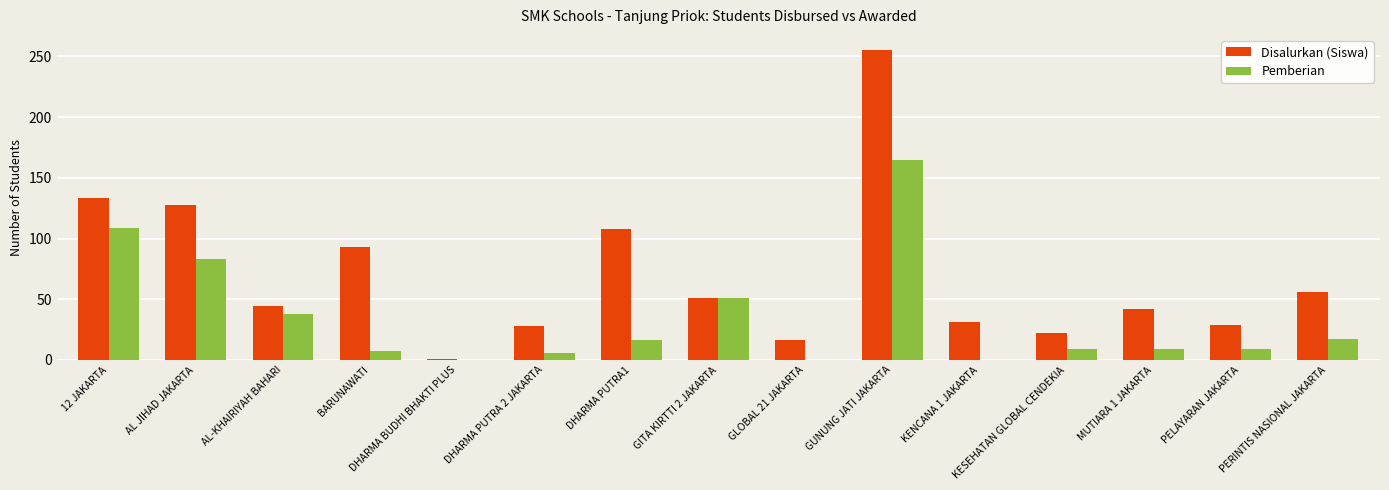

Which series has the largest total across all categories?

Disalurkan (Siswa)